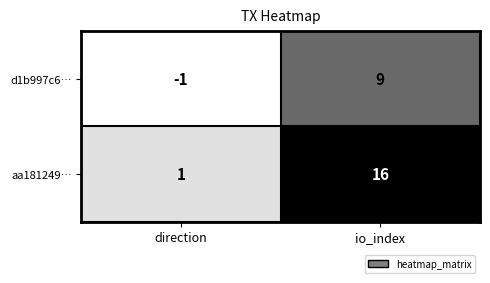

At io_index, list the series in order from smallest to largest.

d1b997c6…, aa181249…